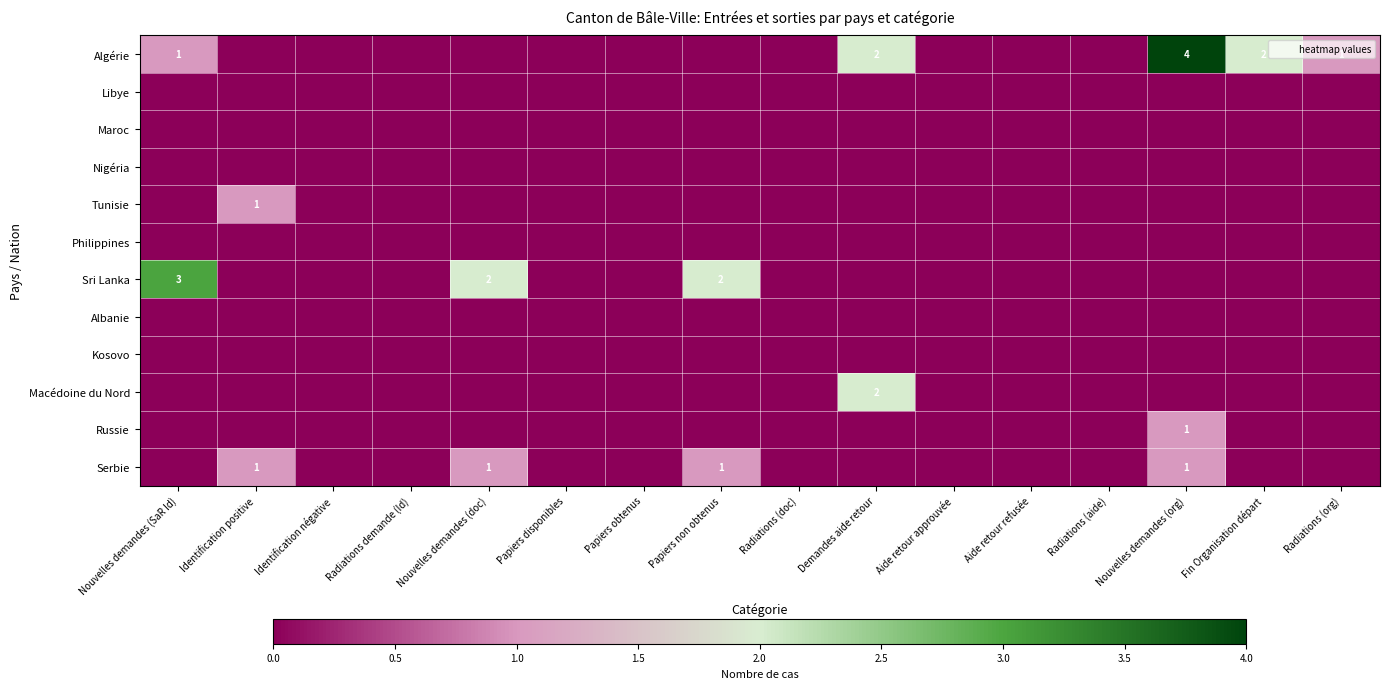

At which label is Russie closest to 0?

Nouvelles demandes (SaR Id)